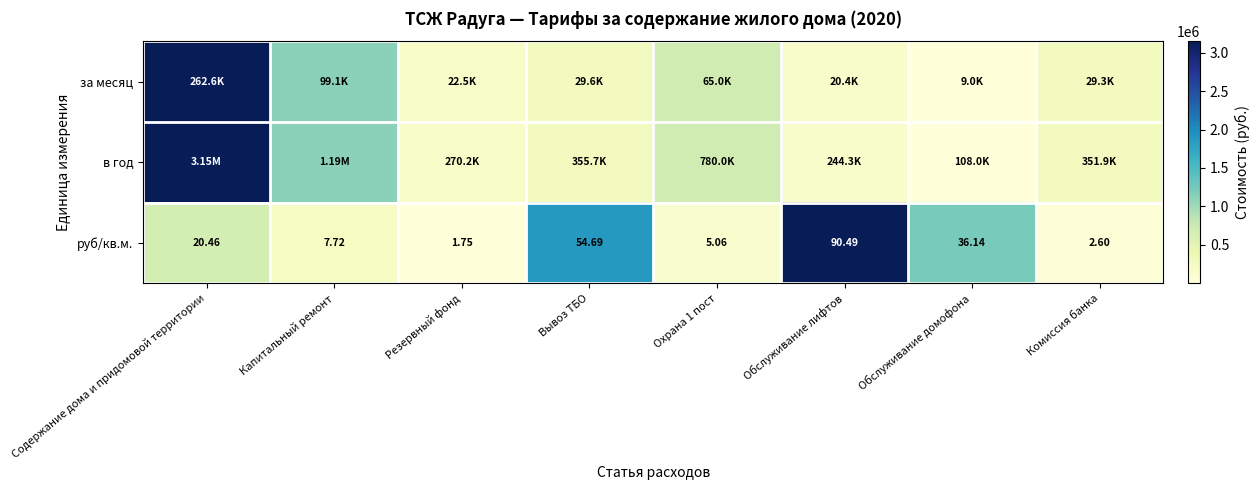

Which category has the highest value in the руб/кв.м. series?

Обслуживание лифтов